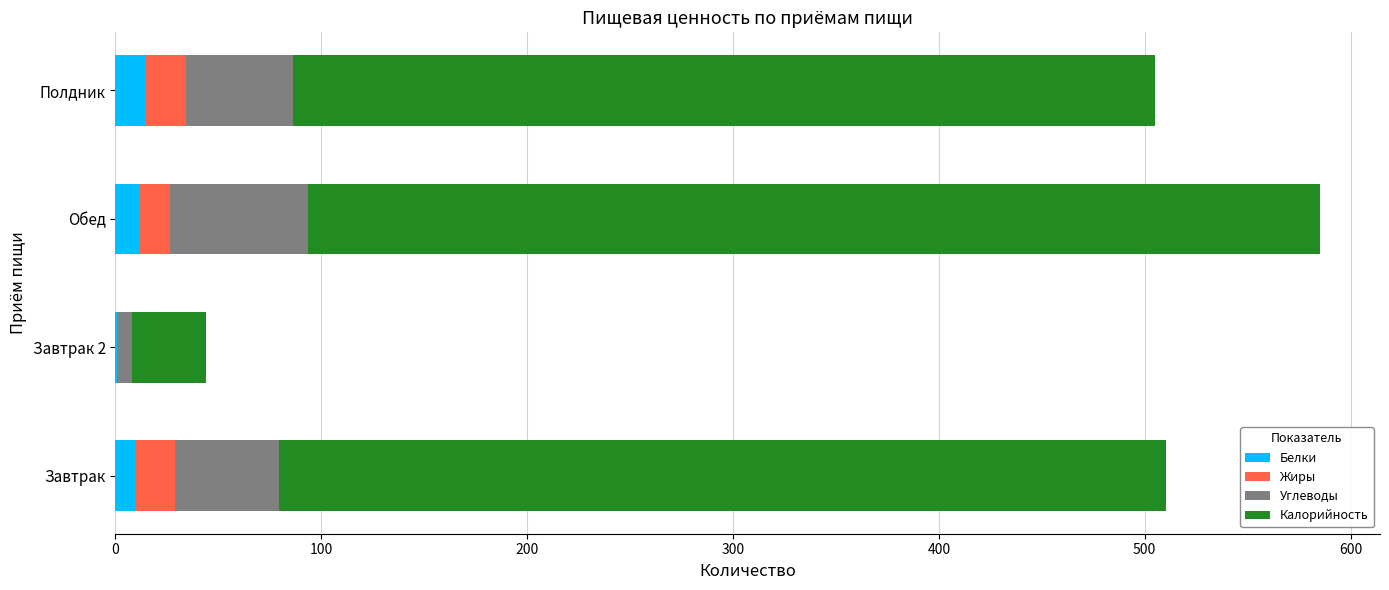

What is the sum of all Белки values?

37.5